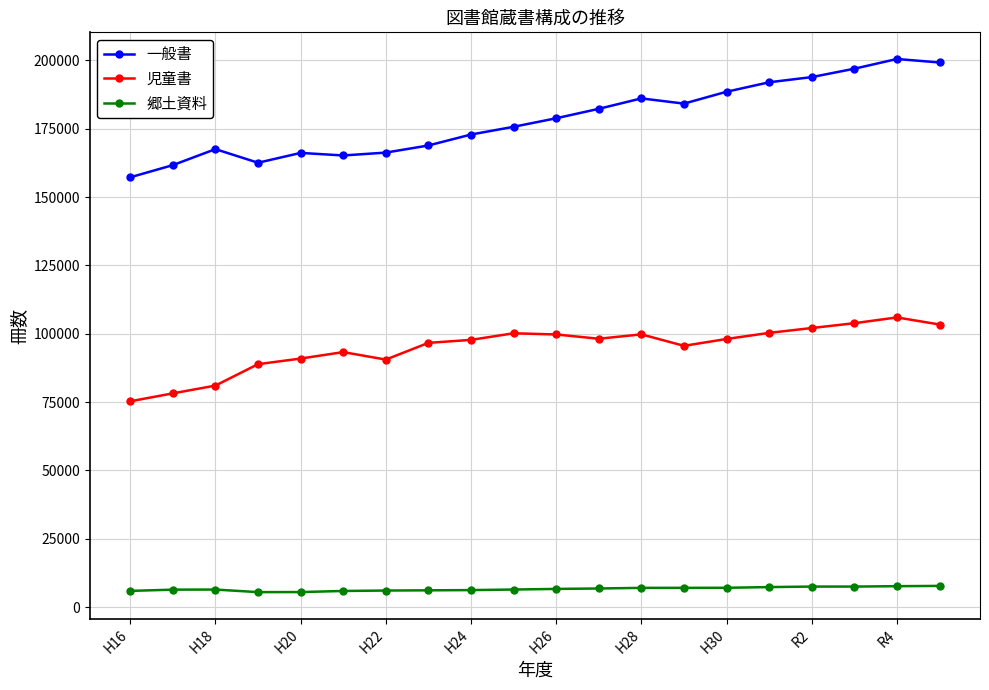

What is the greatest value displayed?

200543